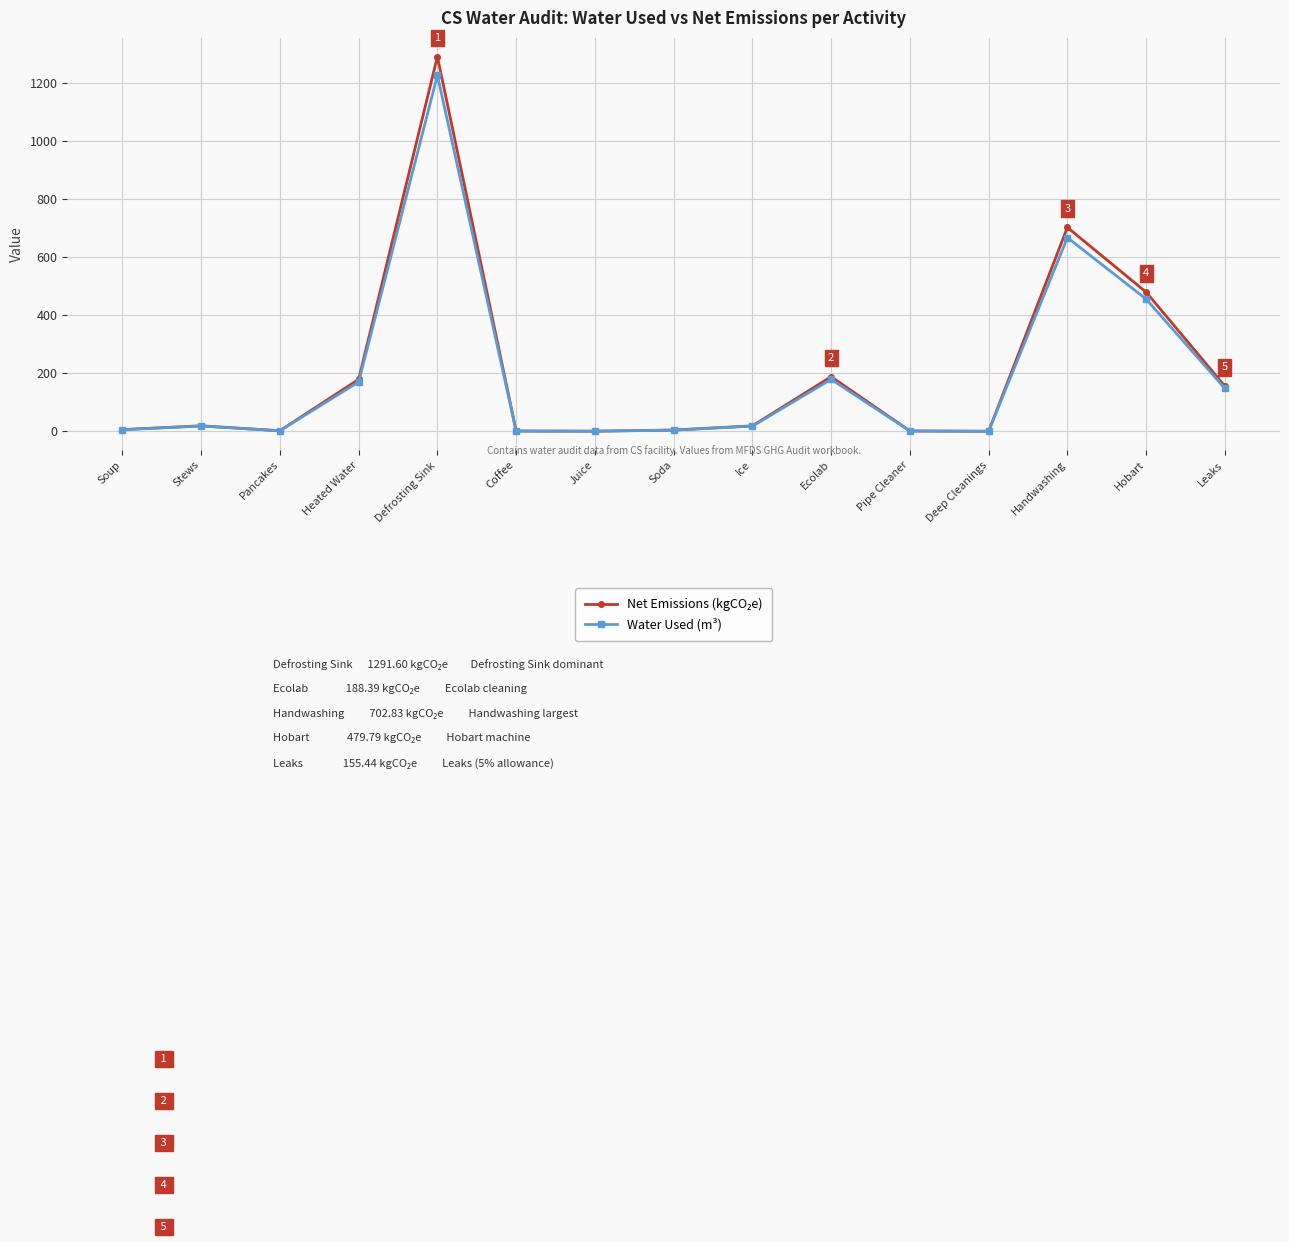

What is the difference between the highest and lowest values at Hobart?

24.0